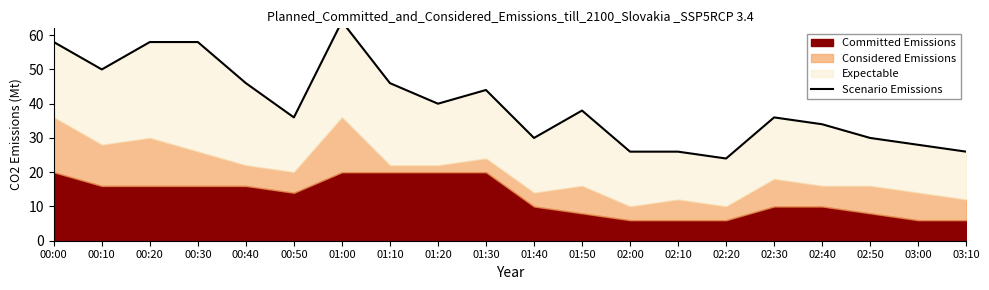

Is it true that the value at 00:30 is 17?

False